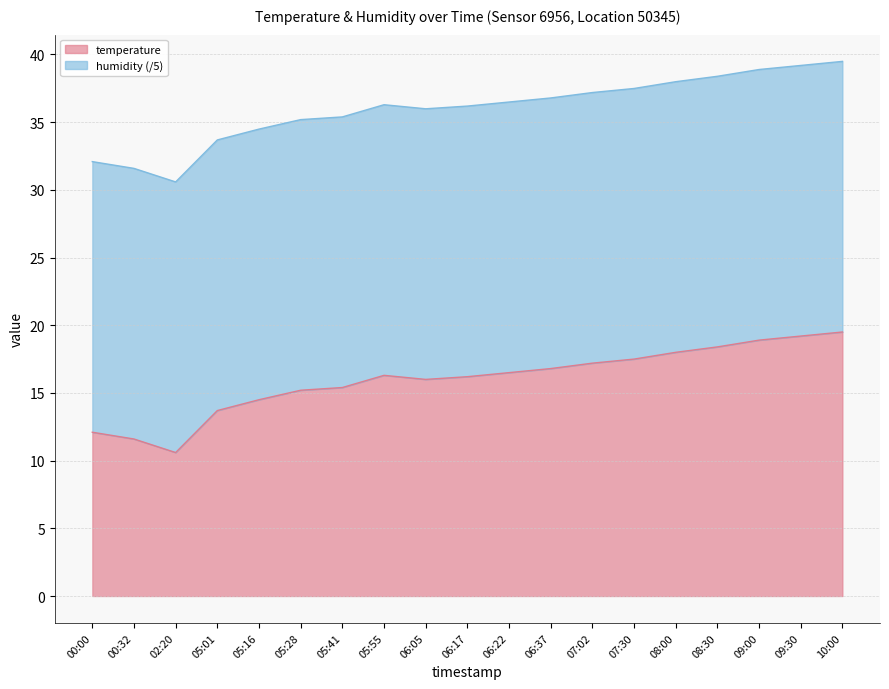

At which label is the value closest to 15?

05:28